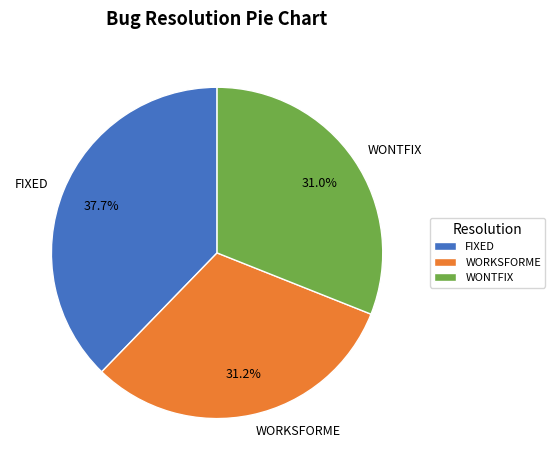

Count the number of slices in the pie.

3